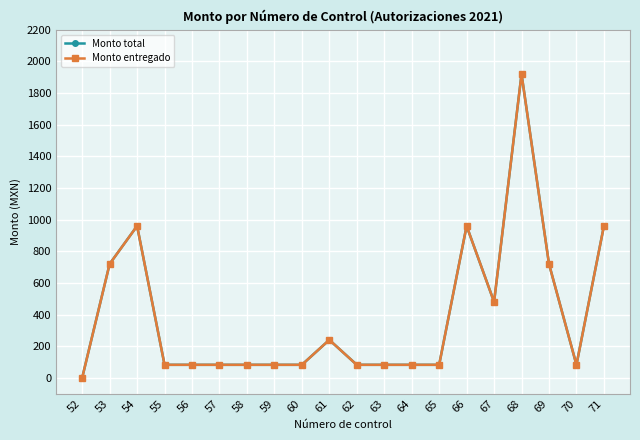

Where is Monto entregado nearest to the value 960?

54